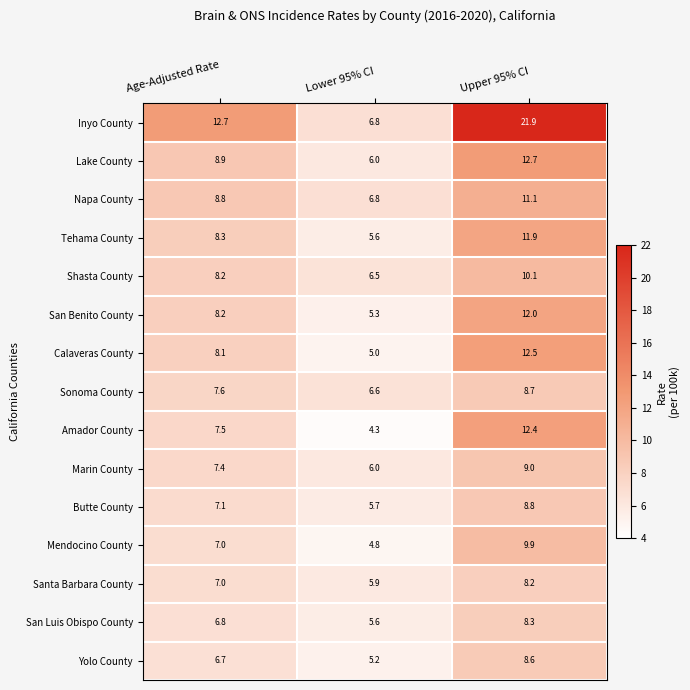

How many values in the San Luis Obispo County series exceed 6?

2